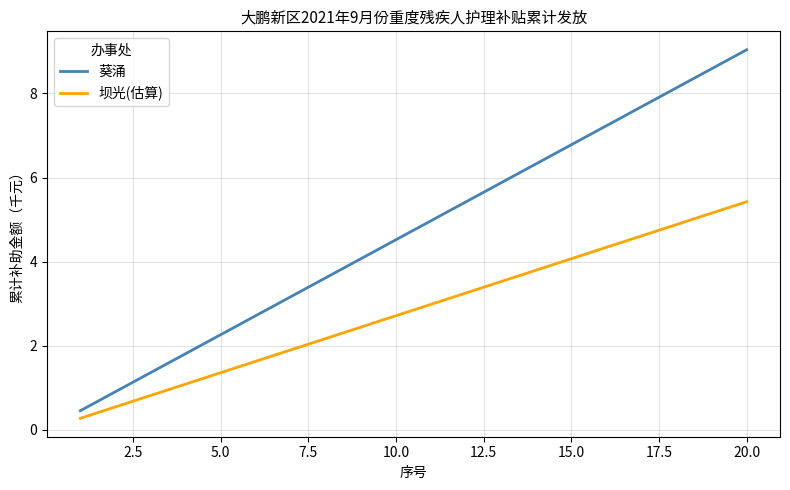

What is the highest value of the 葵涌 series?

9.0